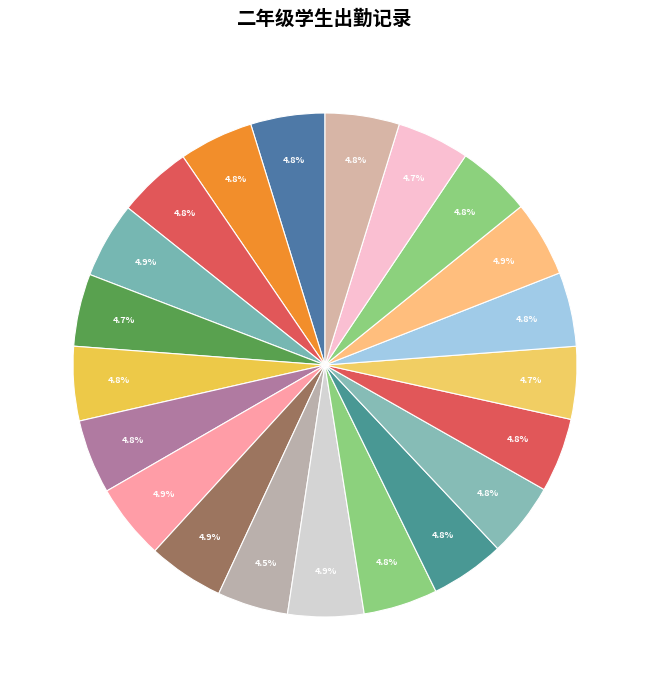

Count the number of slices in the pie.

21